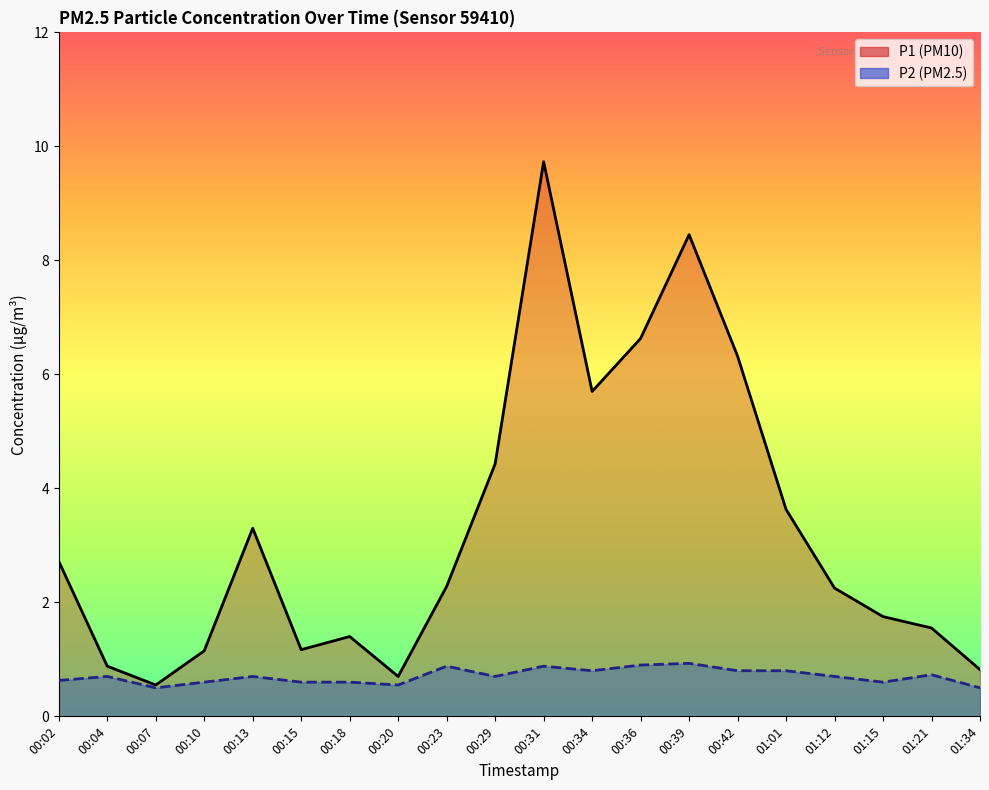

Between 00:10 and 00:39, which series saw the biggest shift?

P1